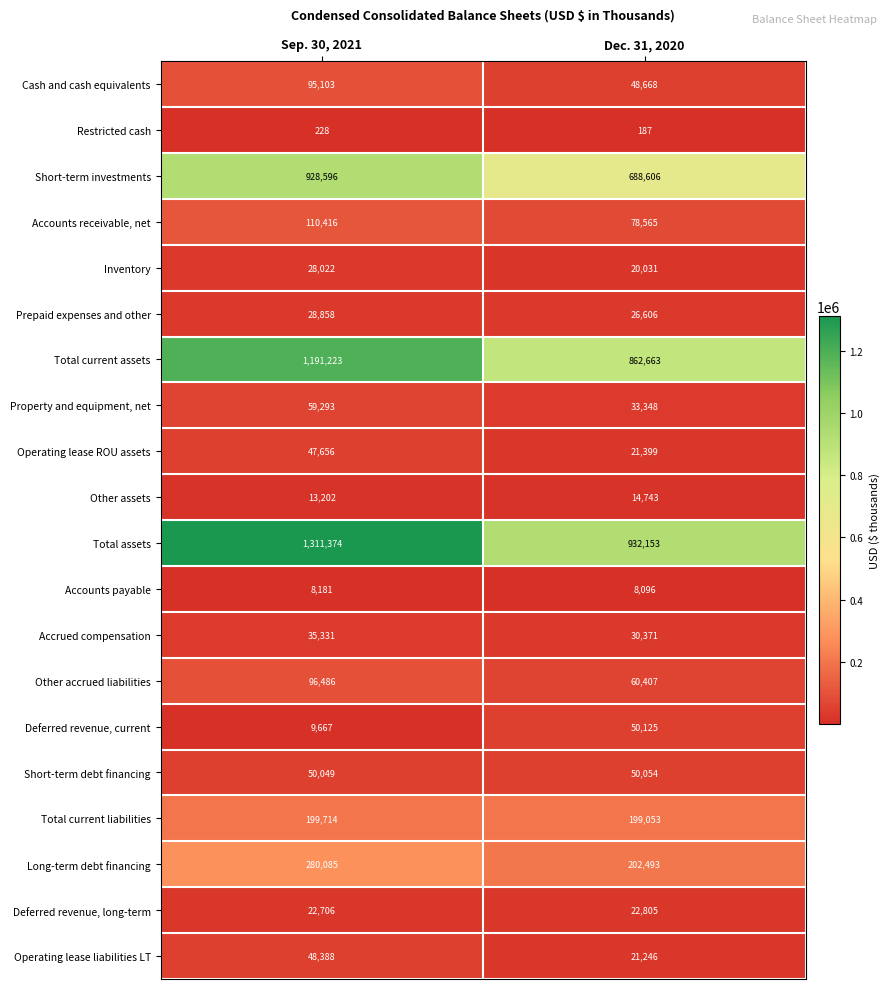

At Sep. 30, 2021, list the series in order from smallest to largest.

Restricted cash, Accounts payable, Deferred revenue, current, Other assets, Deferred revenue, long-term, Inventory, Prepaid expenses and other, Accrued compensation, Operating lease ROU assets, Operating lease liabilities LT, Short-term debt financing, Property and equipment, net, Cash and cash equivalents, Other accrued liabilities, Accounts receivable, net, Total current liabilities, Long-term debt financing, Short-term investments, Total current assets, Total assets